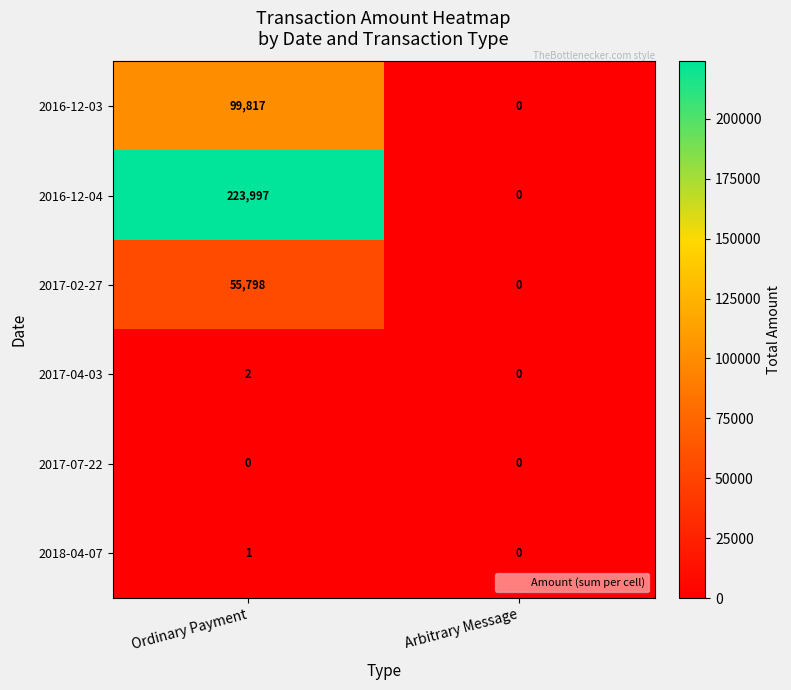

Which series has the largest range (max minus min)?

2016-12-04